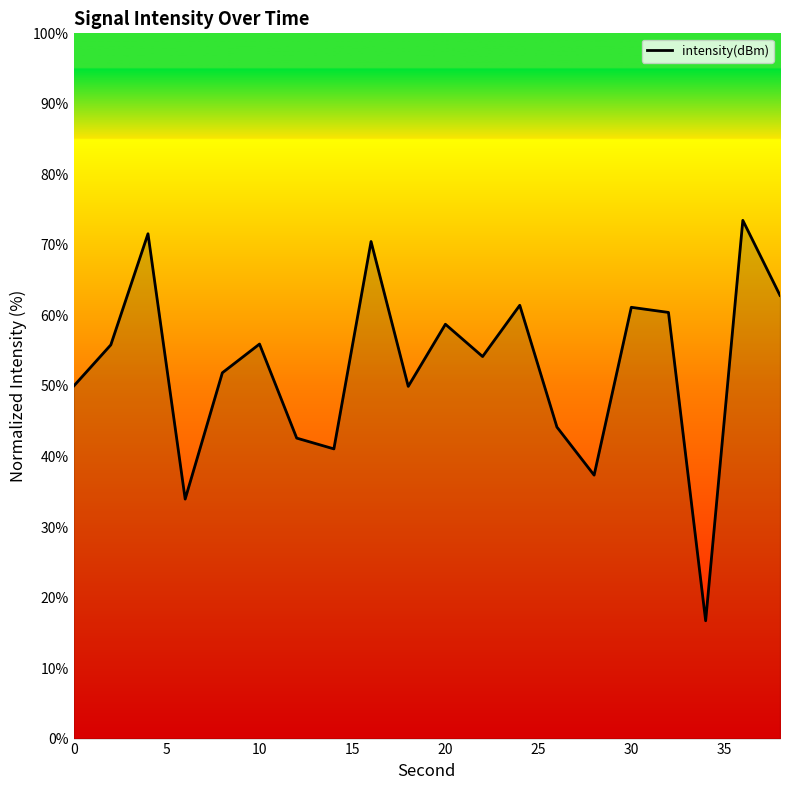

What is the difference between the maximum and minimum values?

56.8